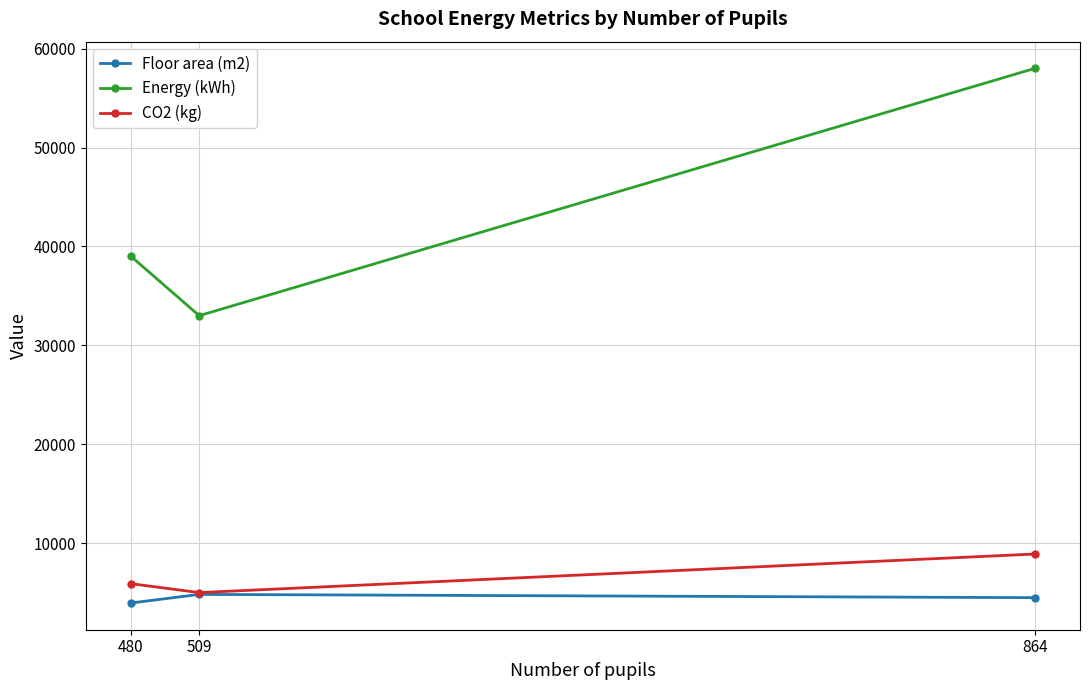

Does the chart display data point markers on the line(s)?

Yes